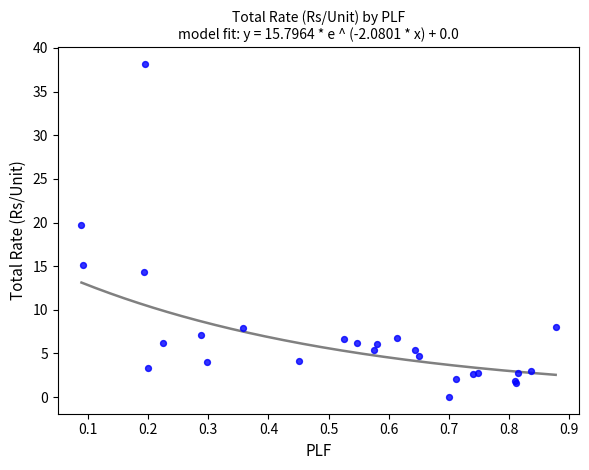

What Y value in the scatter plot is closest to 19?

19.8